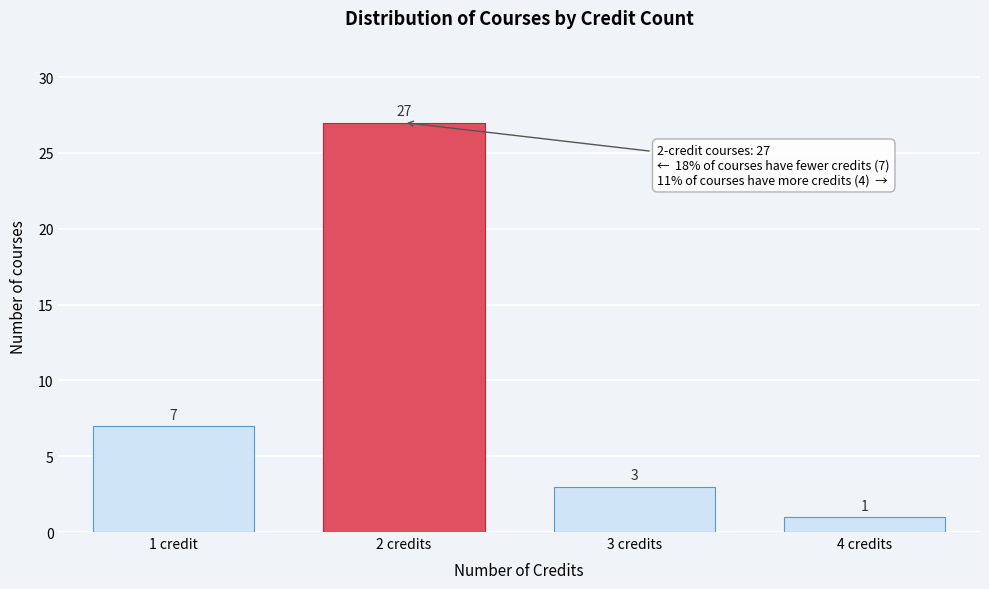

Reading left to right, transcribe all the data shown in this chart.

1 credit=7	2 credits=27	3 credits=3	4 credits=1